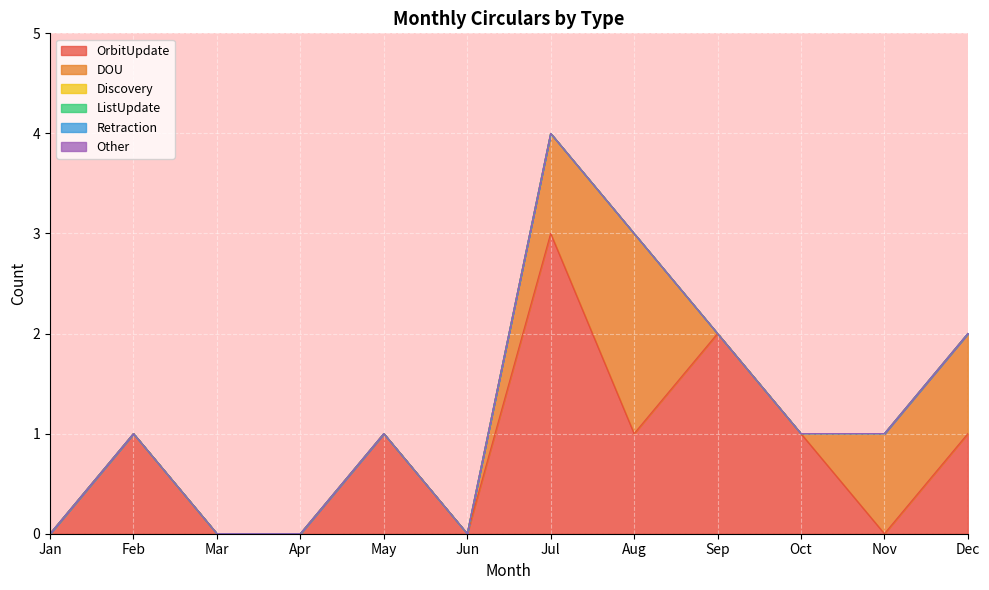

How many OrbitUpdate values are between 0 and 1?

10